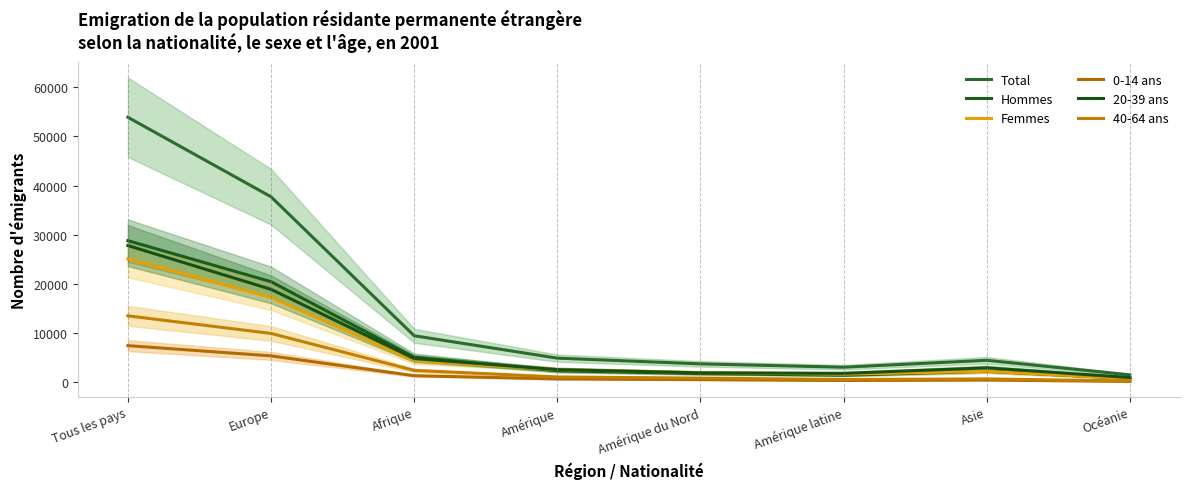

True or false: Total and 0-14 ans intersect in this chart.

False